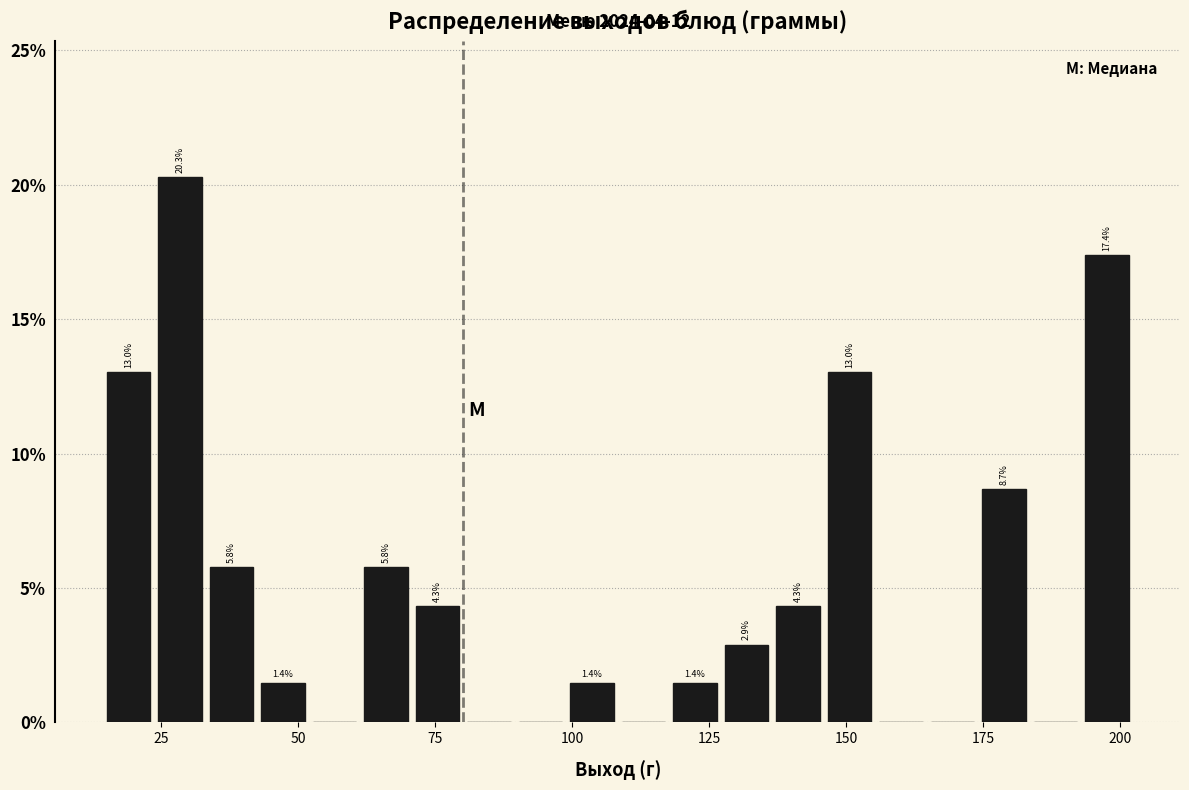

Around what value on the x-axis is the tallest bar? Give the approximate position of its centre, as read against the axis.

30